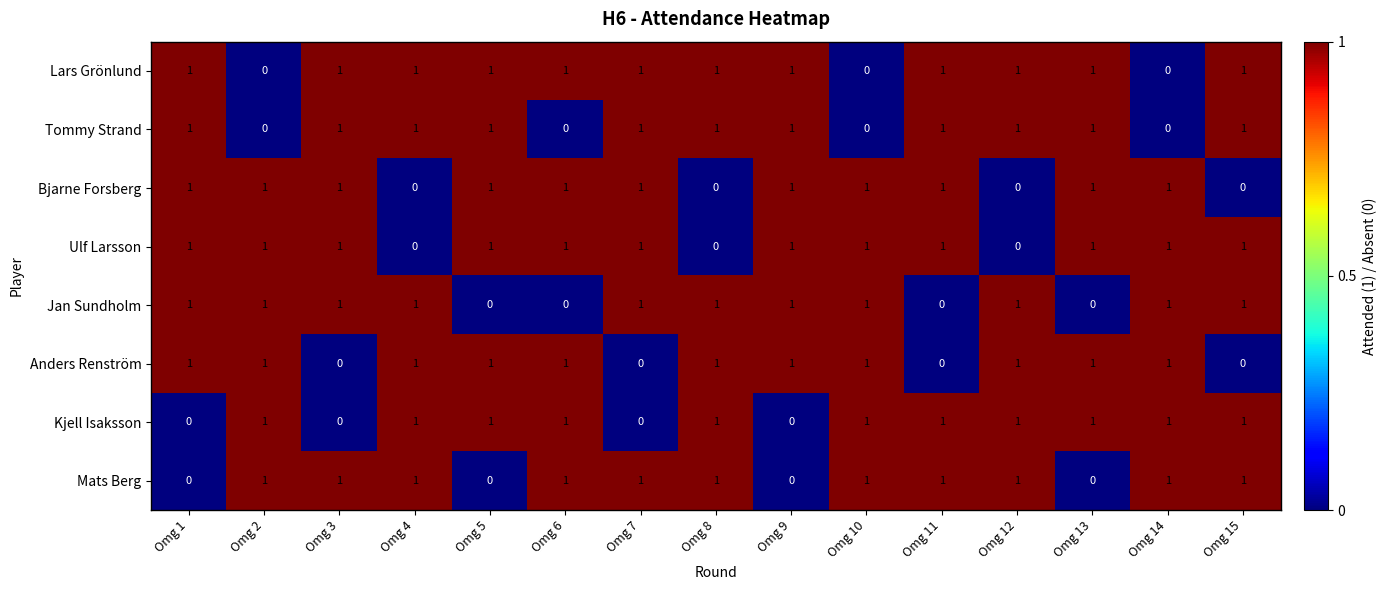

What is the sum of all Anders Renström values?

11